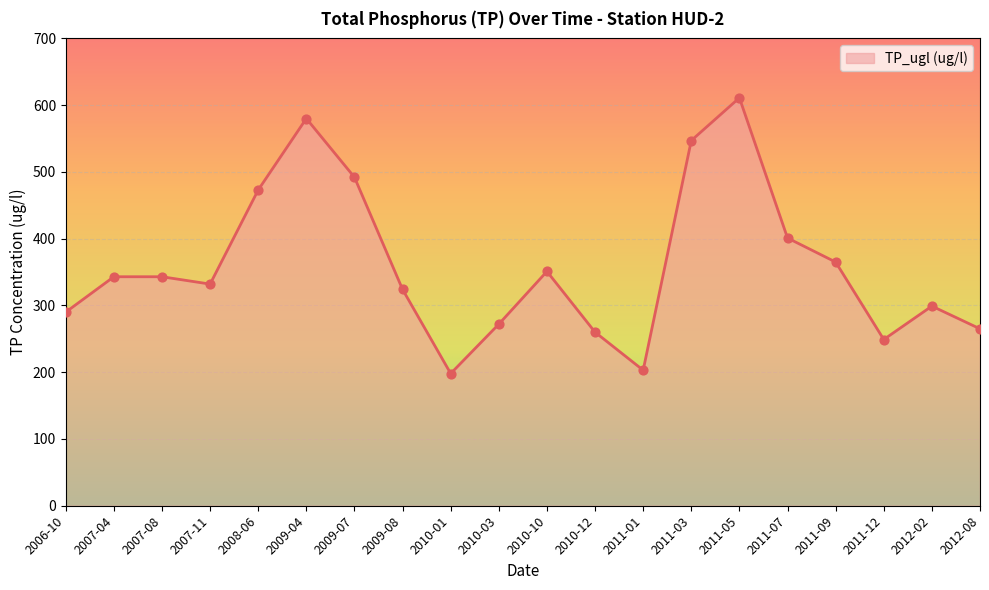

Which has a higher value, 2011-09 or 2012-02?

2011-09